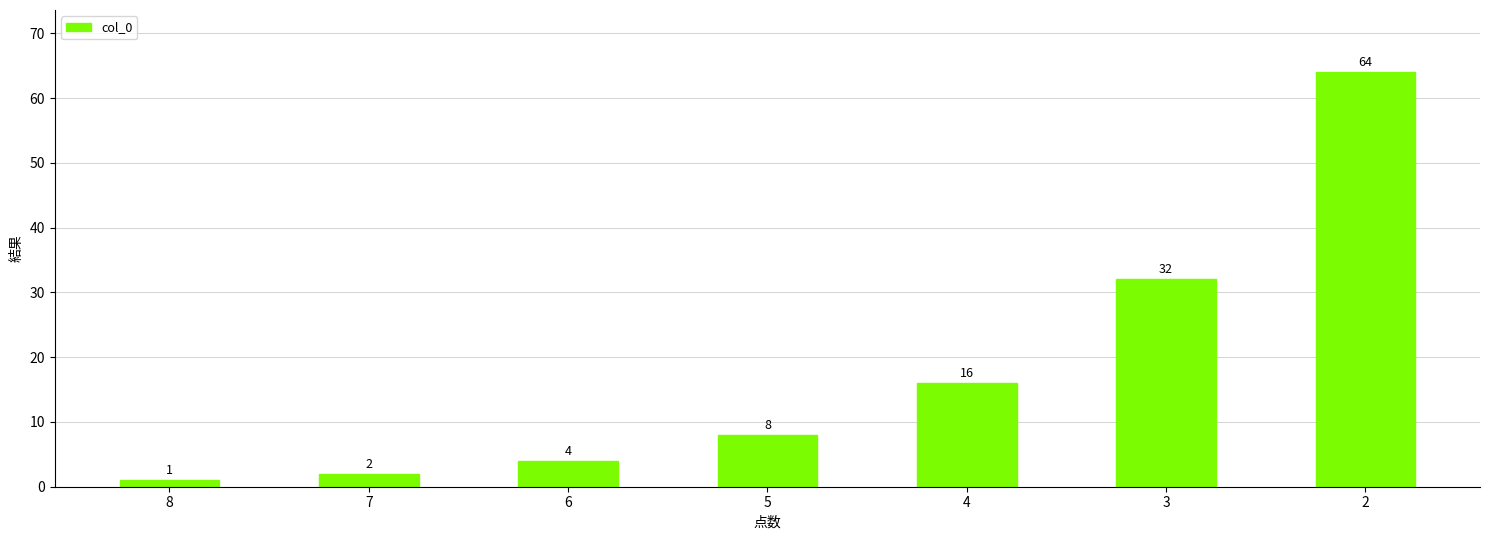

At which label is the value closest to 32?

3